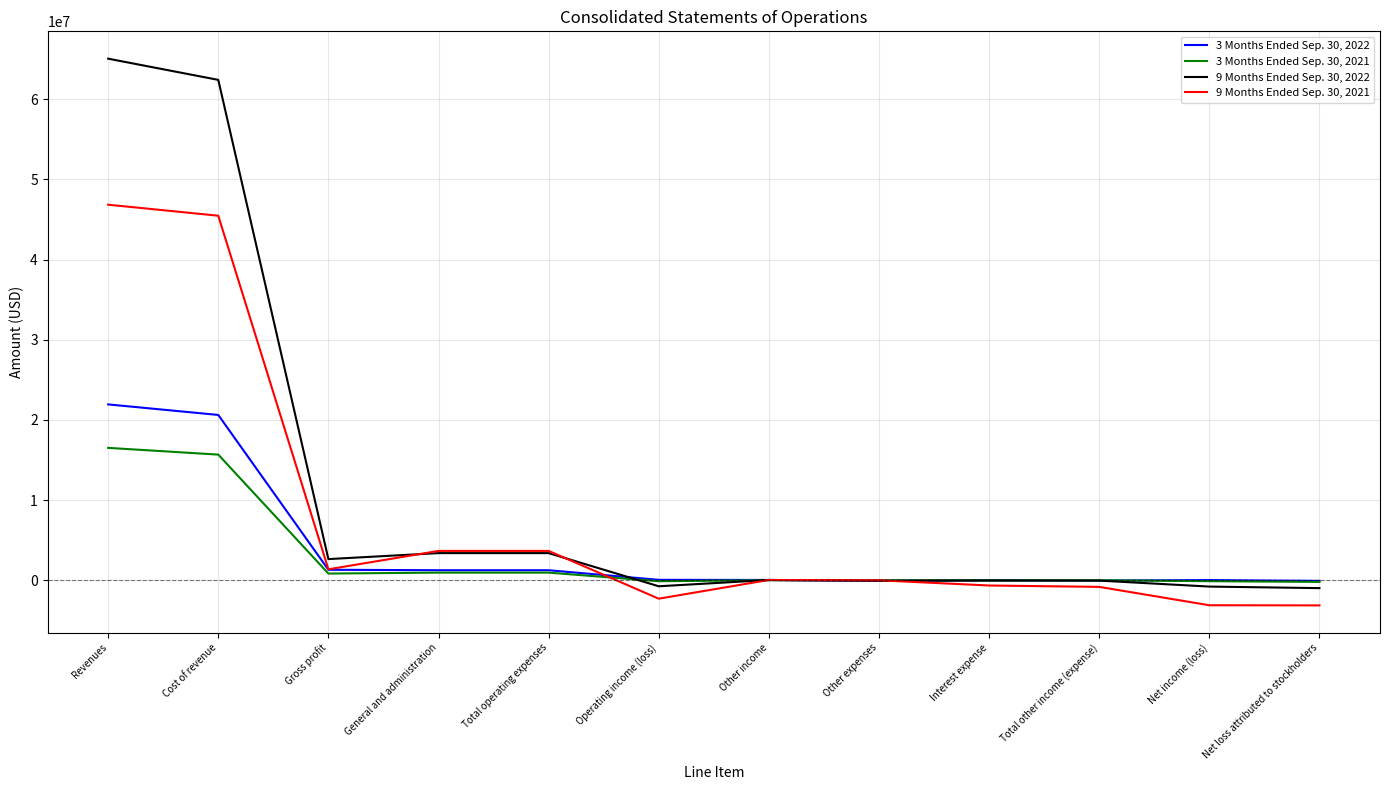

List the series in order of their peak value, highest first.

9 Months Ended Sep. 30, 2022, 9 Months Ended Sep. 30, 2021, 3 Months Ended Sep. 30, 2022, 3 Months Ended Sep. 30, 2021